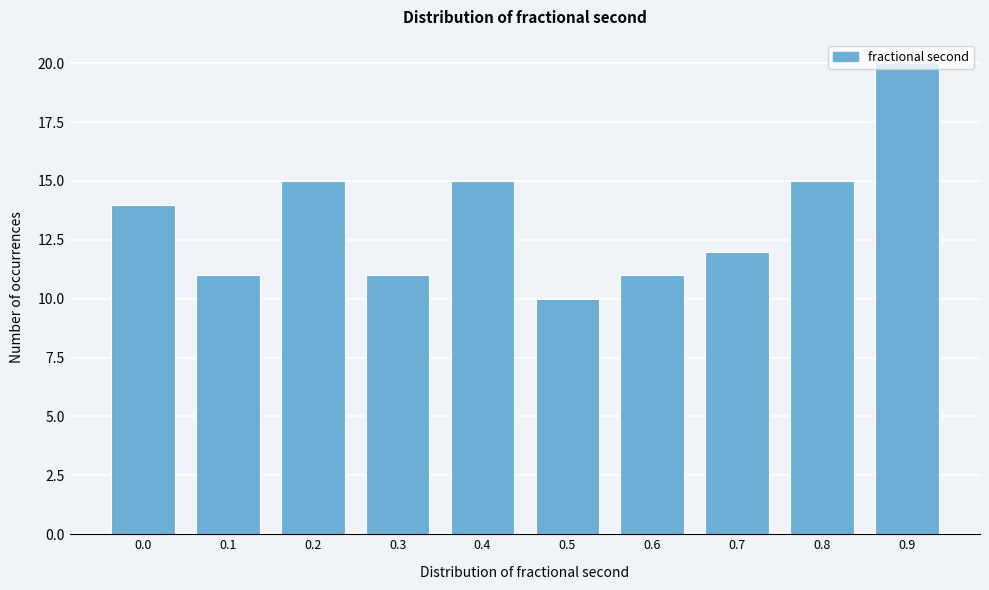

What is the approximate value at 0.9?

20